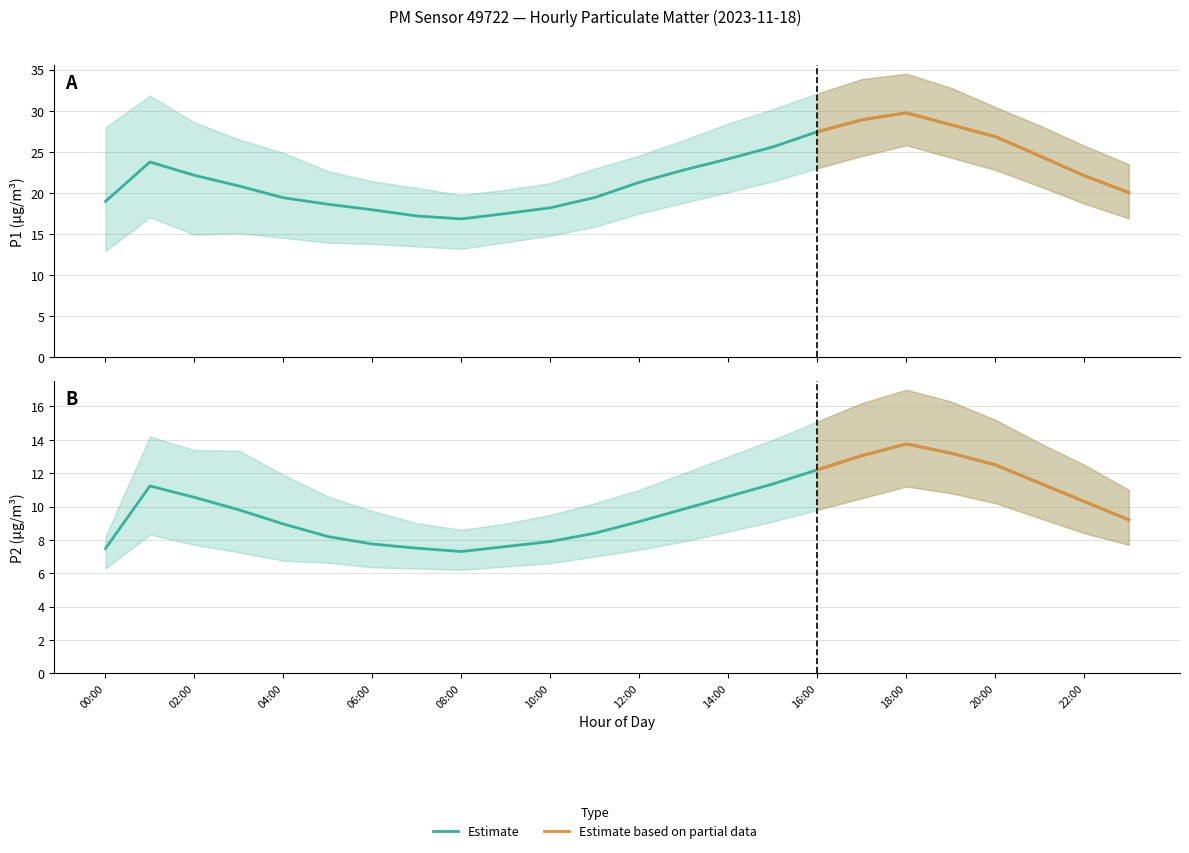

How many lines are shown in the chart?

6